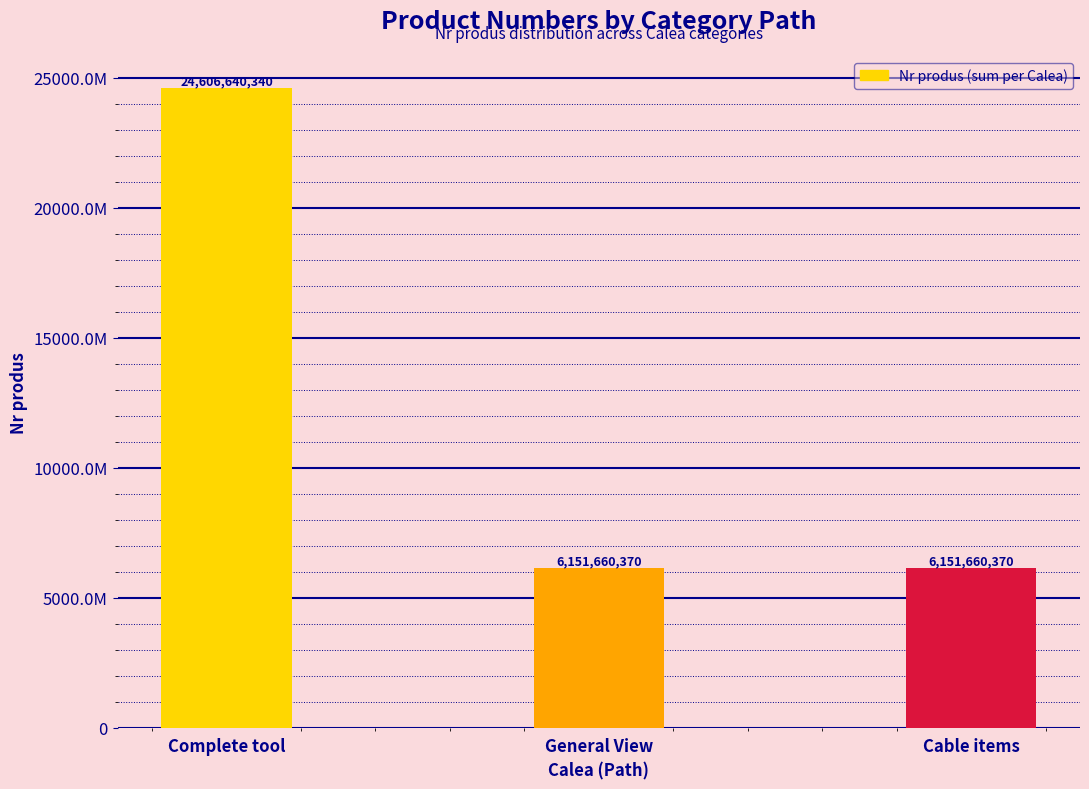

Count the values in the range 6151660370 to 24606640340.

3